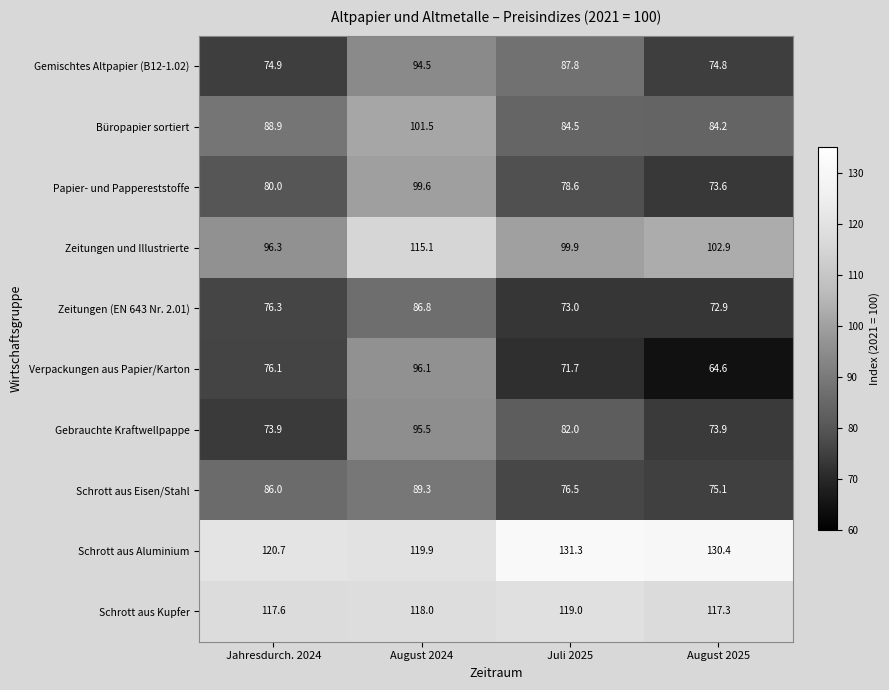

Rank the series at Jahresdurch. 2024 from highest to lowest value.

Schrott aus Aluminium, Schrott aus Kupfer, Zeitungen und Illustrierte, Büropapier sortiert, Schrott aus Eisen/Stahl, Papier- und Pappereststoffe, Zeitungen (EN 643 Nr. 2.01), Verpackungen aus Papier/Karton, Gemischtes Altpapier (B12-1.02), Gebrauchte Kraftwellpappe